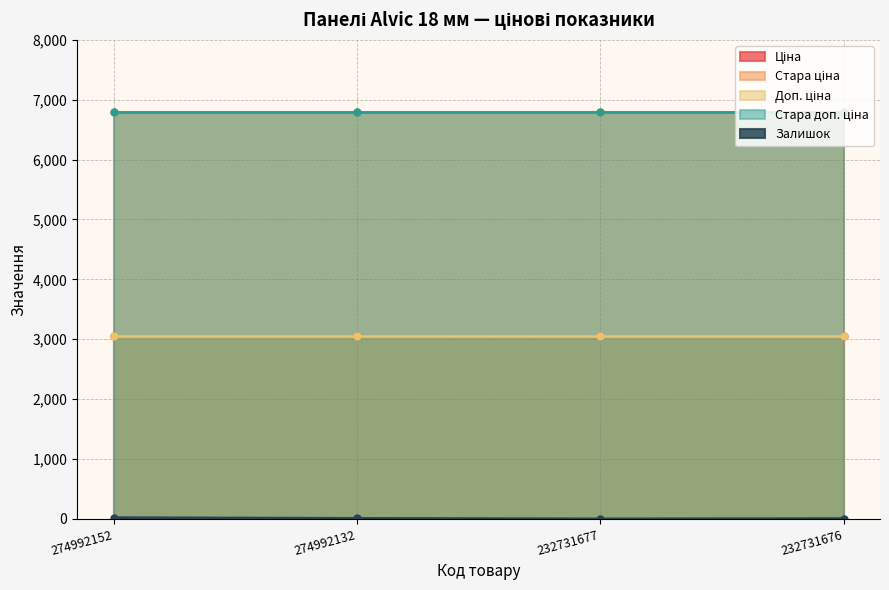

What value does the Стара ціна series have at 232731676?

6799.2